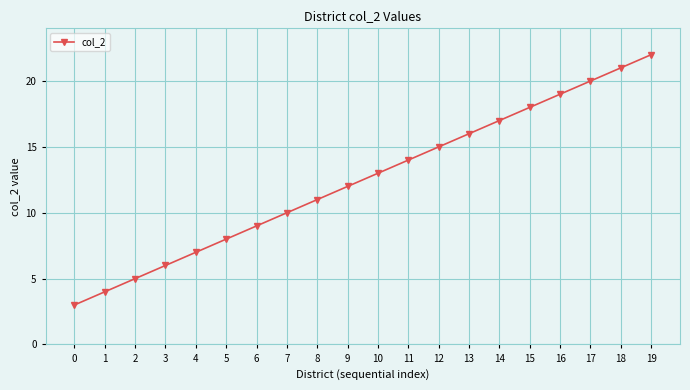

Rank the categories by value from highest to lowest.

19, 18, 17, 16, 15, 14, 13, 12, 11, 10, 9, 8, 7, 6, 5, 4, 3, 2, 1, 0